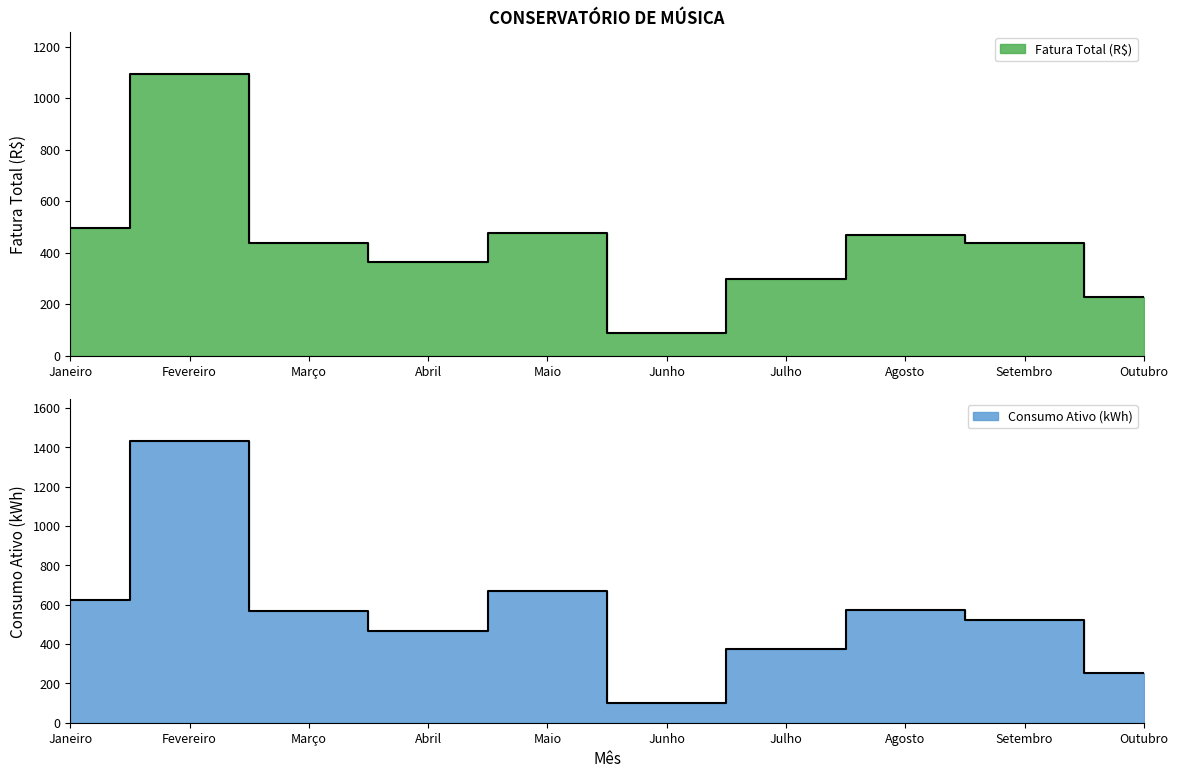

What is the approximate value of Fatura Total (R$) at Abril?

364.7